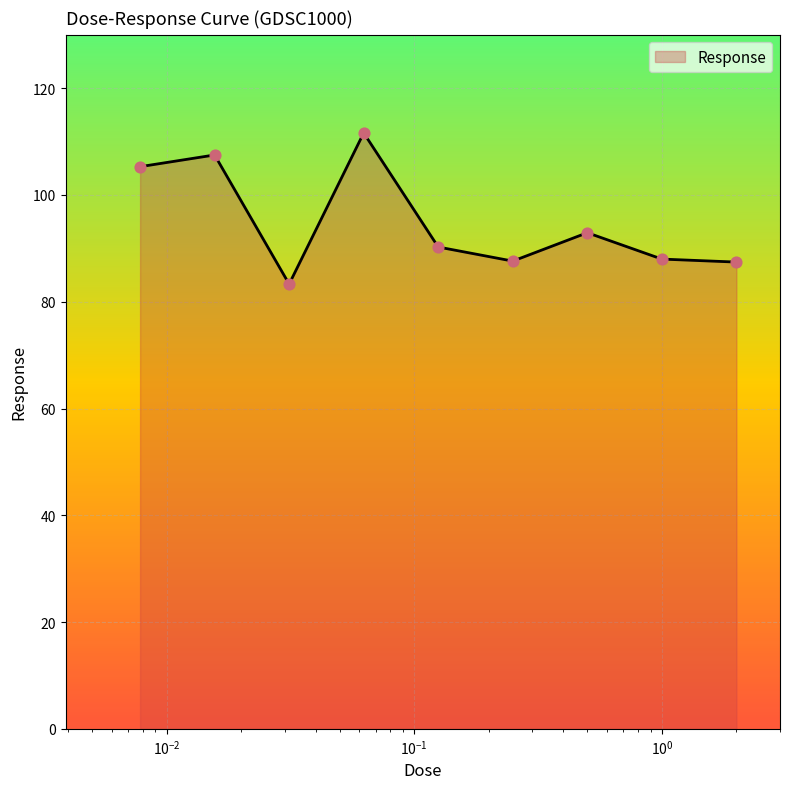

What is the greatest value displayed?

111.6